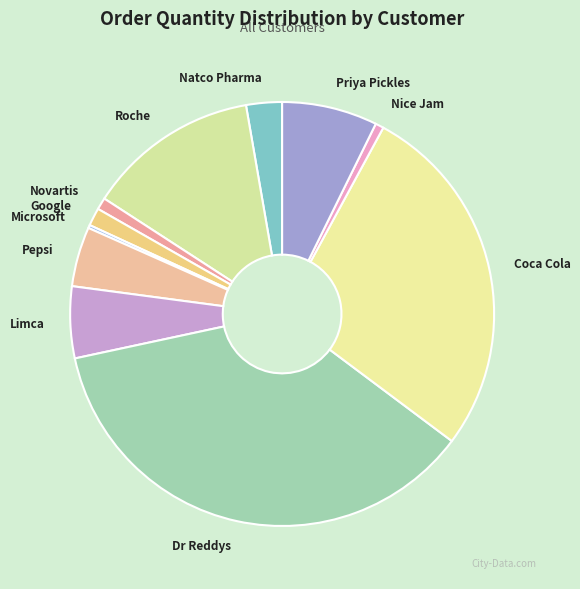

What is the ratio of the value at Roche to the value at Limca?

2.4